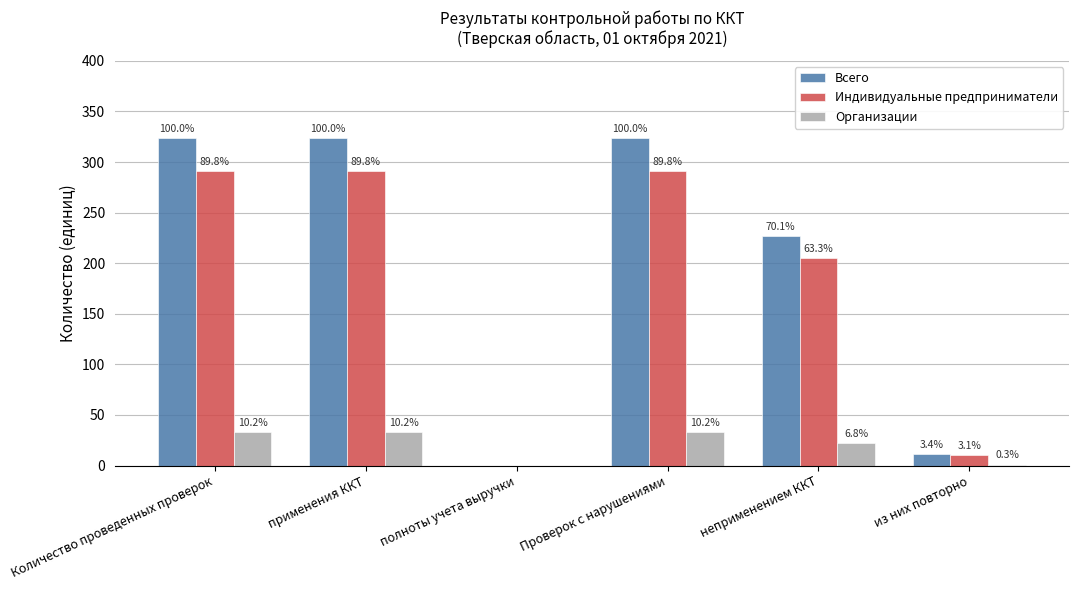

What are all the series names shown in the legend?

Всего, Индивидуальные предприниматели, Организации